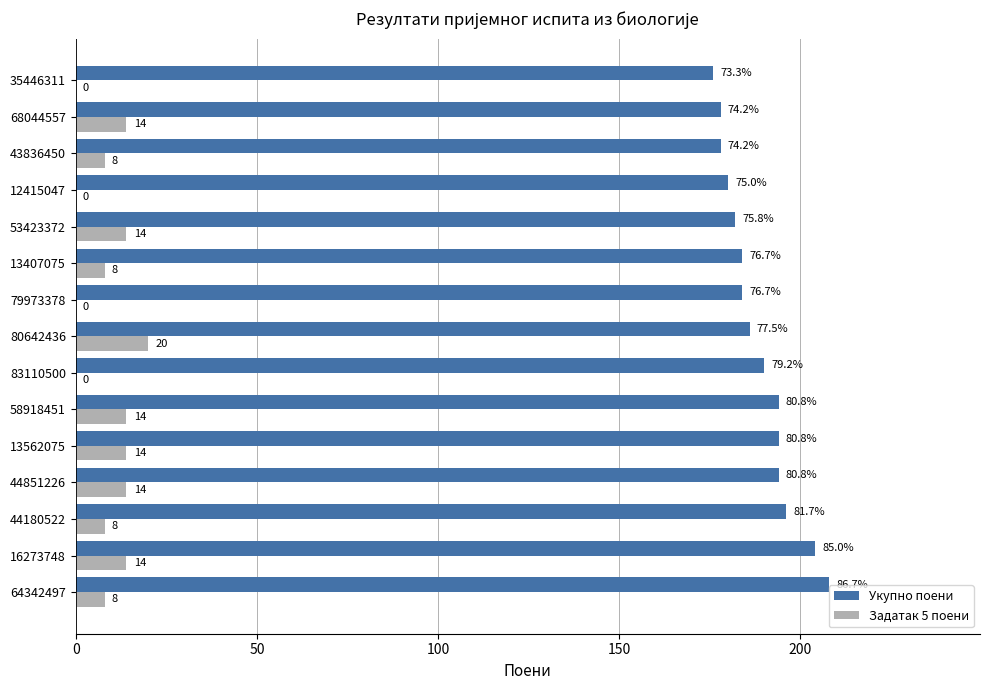

Which series changed the most between 44180522 and 44851226?

Задатак 5 поени